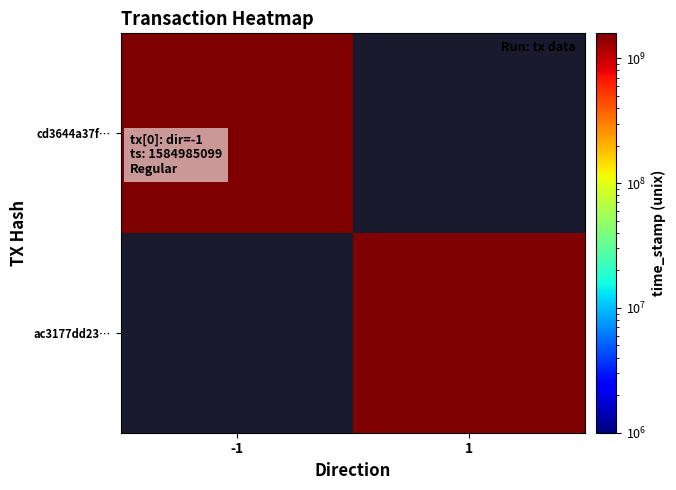

Reading left to right, transcribe all the data shown in this chart.

cd3644a37f864a667c196e1e1913ea29ddee4c6: direction=-1	time_stamp=1584985099
ac3177dd23e31dd96052533ccf64af18d31e639: direction=1	time_stamp=1584984828